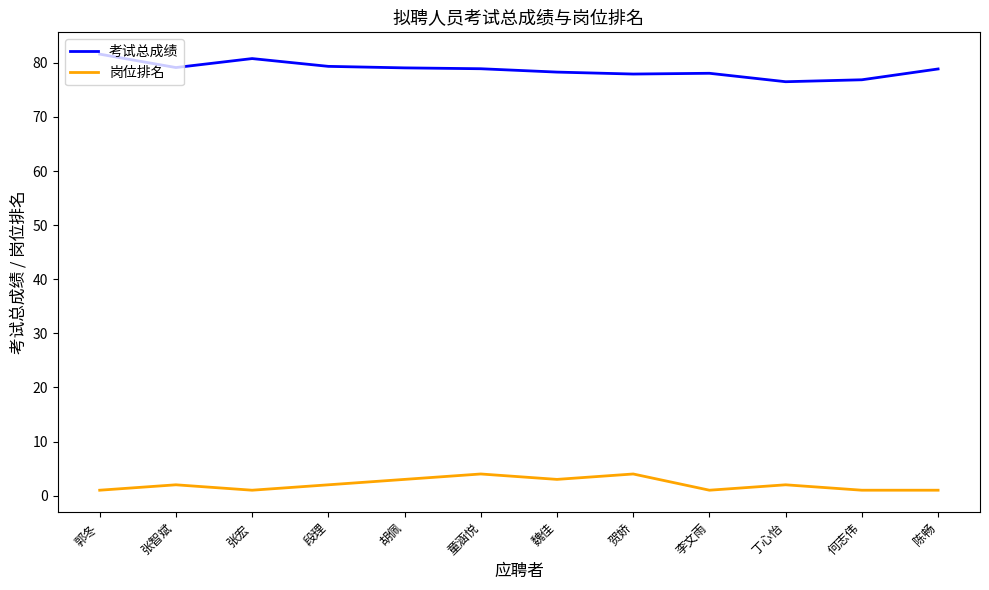

The 考试总成绩 series shows 137.2 at 张智斌. True or false?

False